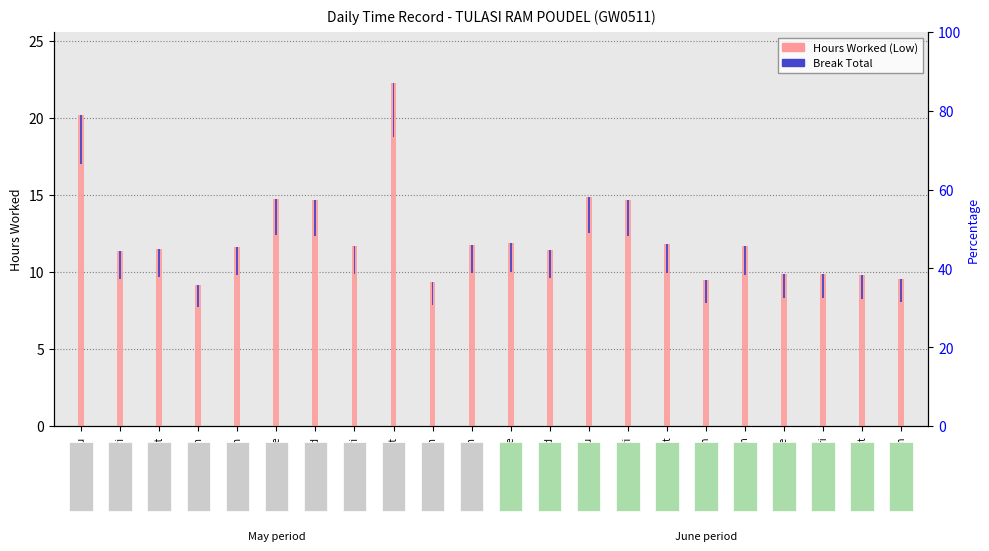

Is it true that Hours Worked (Low) equals 9.8 at 8-Sat?

True